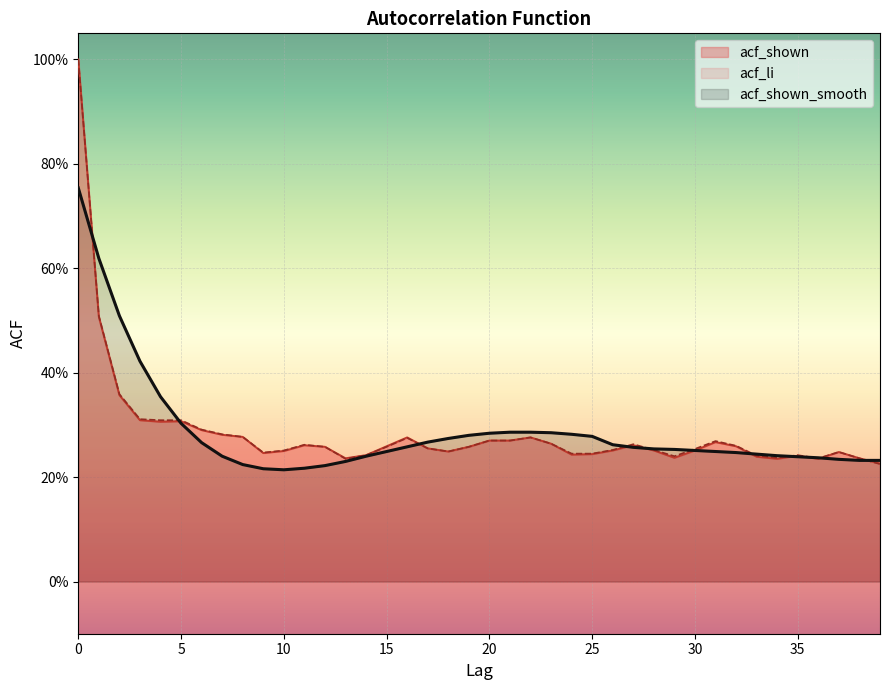

List the labels in order of acf_shown_smooth value, largest first.

0, 1, 2, 3, 4, 5, 21, 22, 23, 20, 24, 19, 25, 18, 17, 6, 26, 16, 27, 28, 29, 30, 15, 31, 32, 33, 34, 7, 14, 35, 36, 37, 38, 39, 13, 8, 12, 11, 9, 10